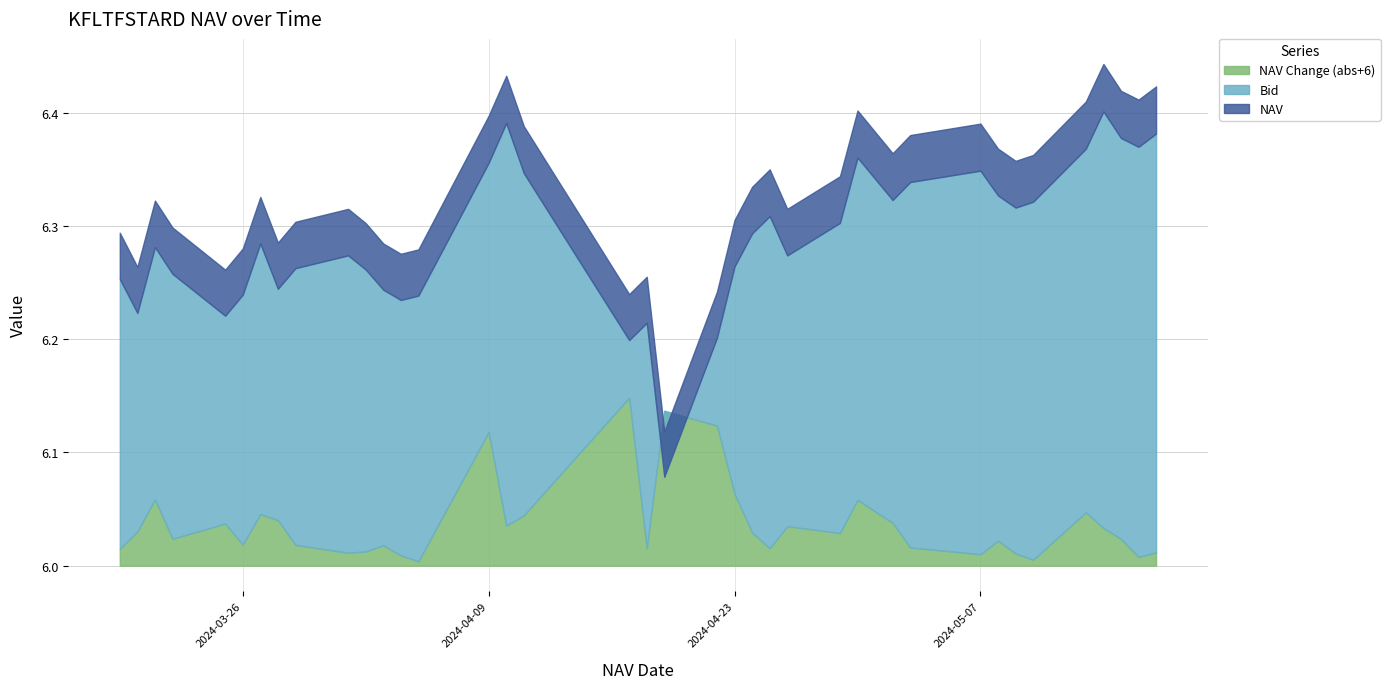

True or false: NAV Change and Bid cross at least once.

False